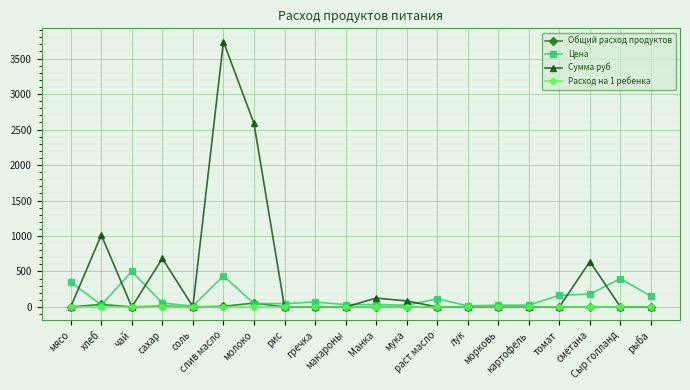

Is the value of Расход на 1 ребенка at рис greater than the value of Сумма руб at слив масло?

No